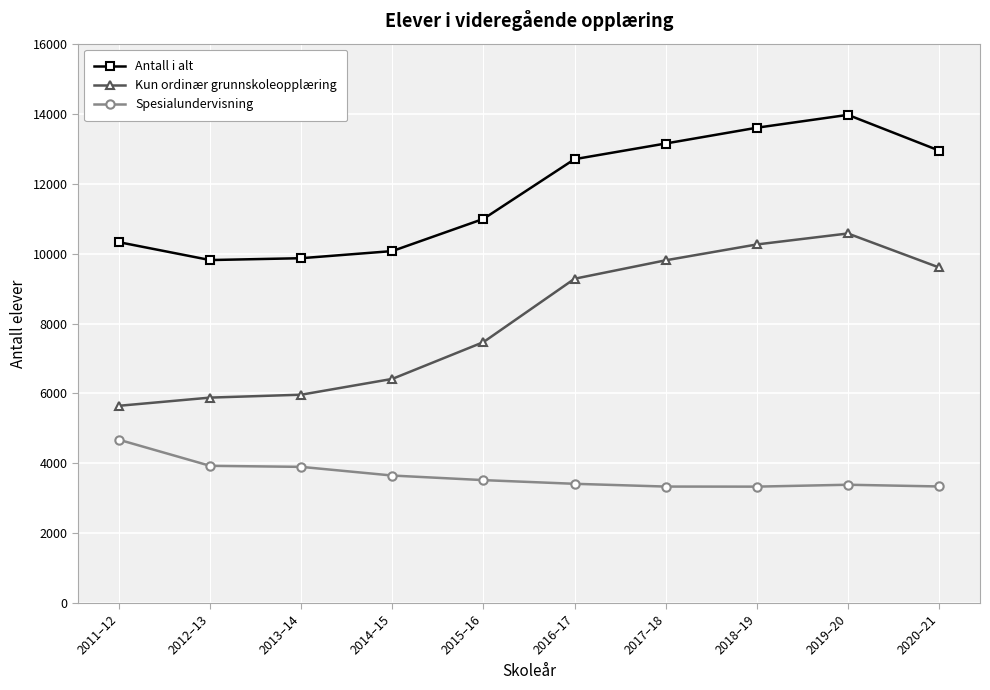

In Kun ordinær grunnskoleopplæring, how many points are higher than both neighbors (excluding endpoints)?

1